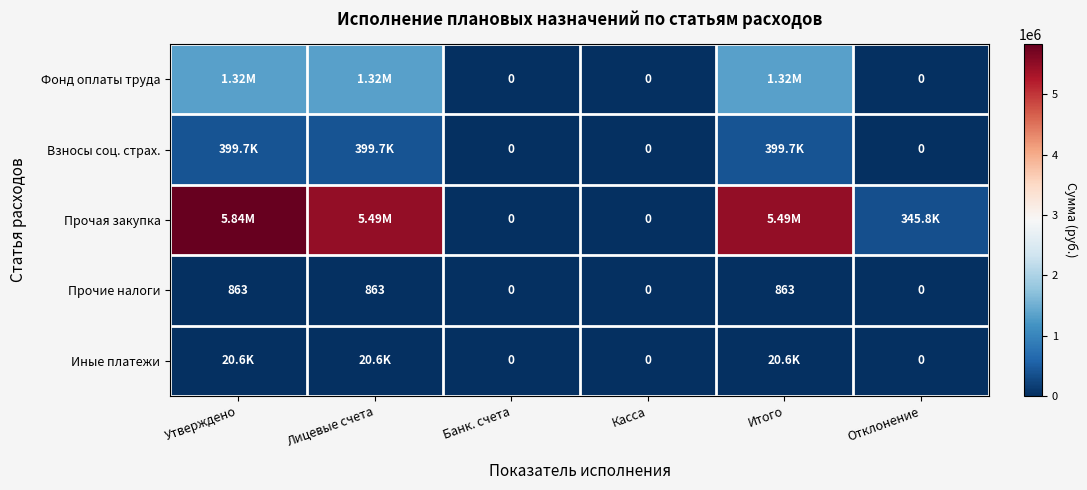

Which series has the largest range (max minus min)?

Прочая закупка